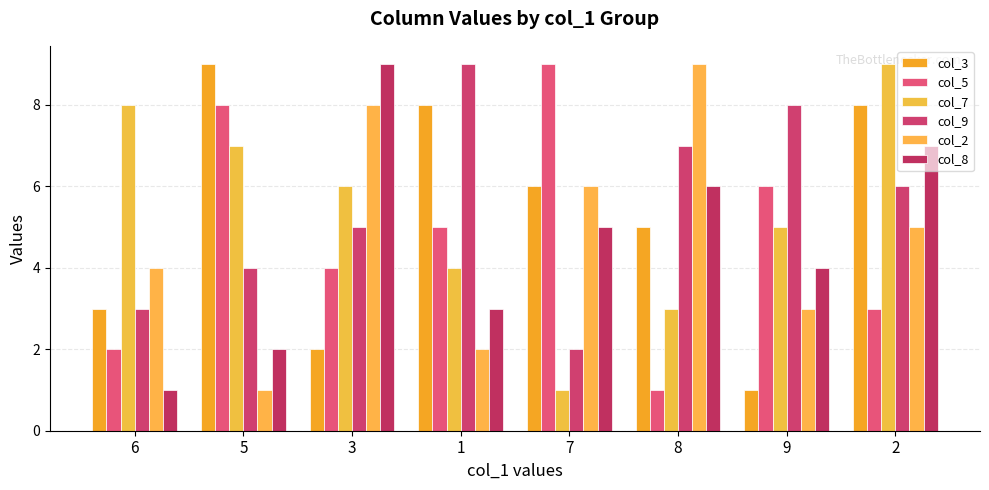

Reading left to right, list all the values displayed in this chart.

col_3: 6=3	5=9	3=2	1=8	7=6	8=5	9=1	2=8
col_5: 6=2	5=8	3=4	1=5	7=9	8=1	9=6	2=3
col_7: 6=8	5=7	3=6	1=4	7=1	8=3	9=5	2=9
col_9: 6=3	5=4	3=5	1=9	7=2	8=7	9=8	2=6
col_2: 6=4	5=1	3=8	1=2	7=6	8=9	9=3	2=5
col_8: 6=1	5=2	3=9	1=3	7=5	8=6	9=4	2=7